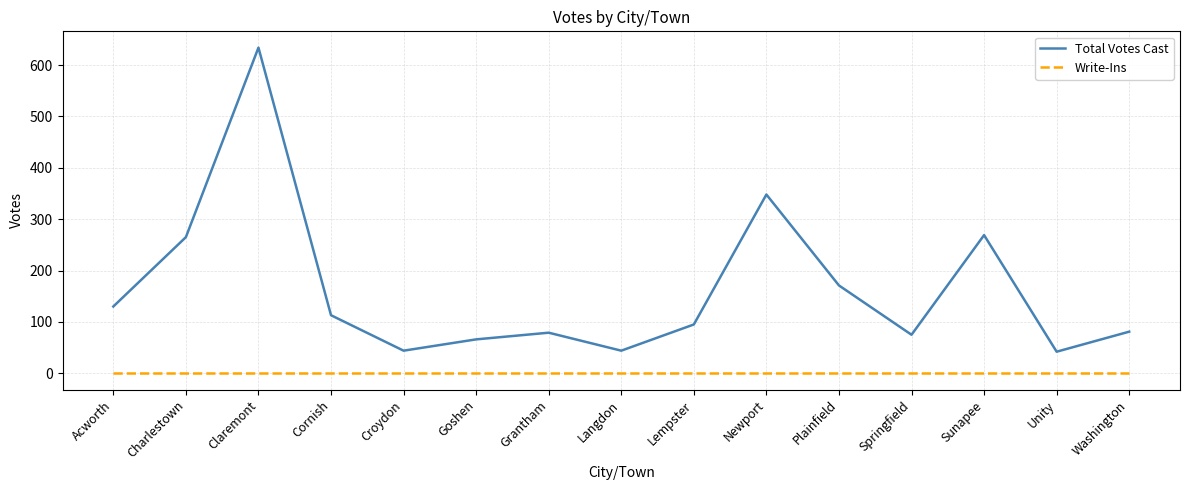

Where is the first local minimum for Total Votes Cast?

Croydon